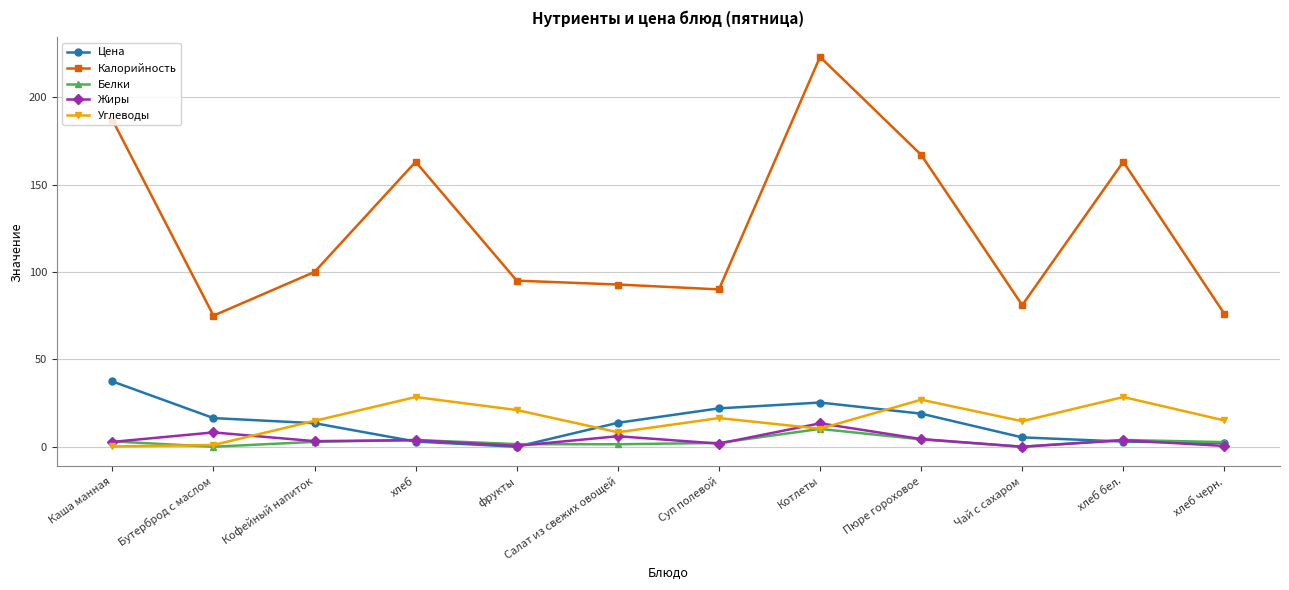

Which series has the widest spread of values?

Калорийность